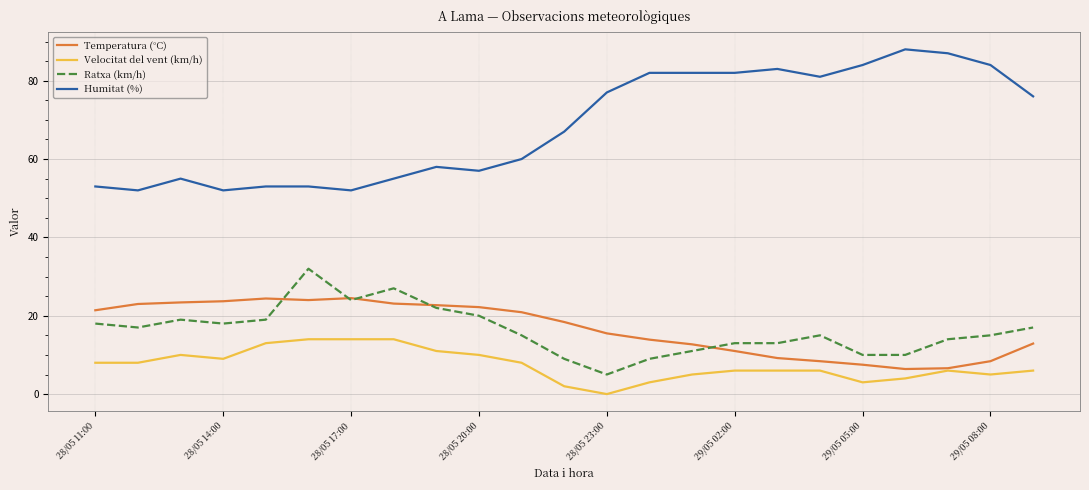

Which series has the largest range (max minus min)?

Humitat (%)